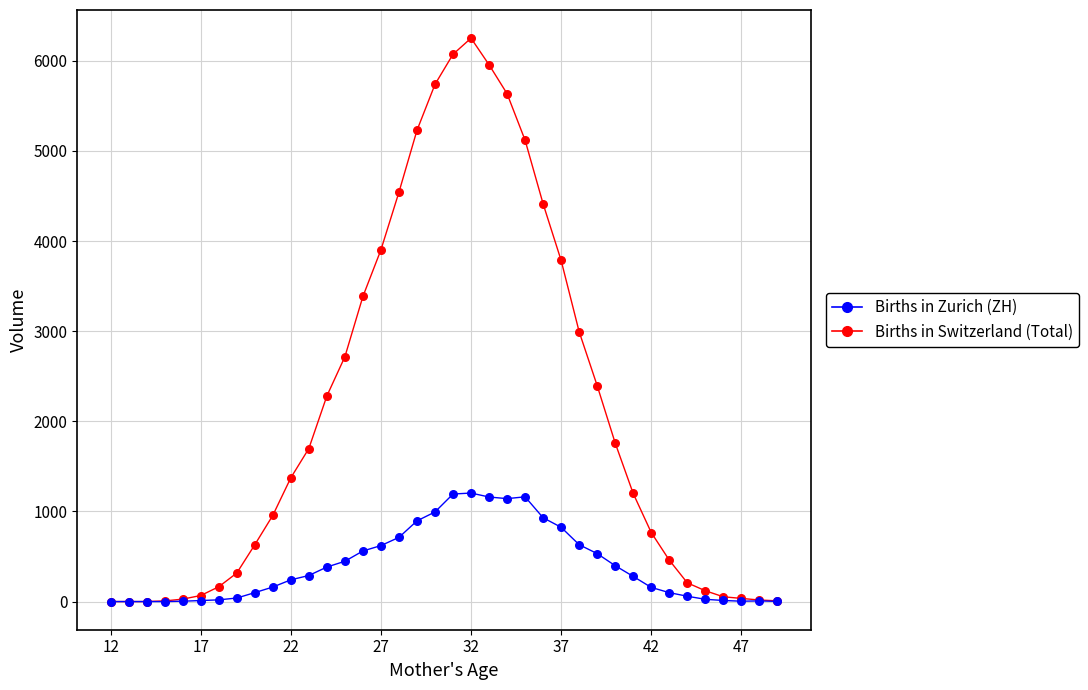

Across all series, what Y value is closest to 3125?

2994